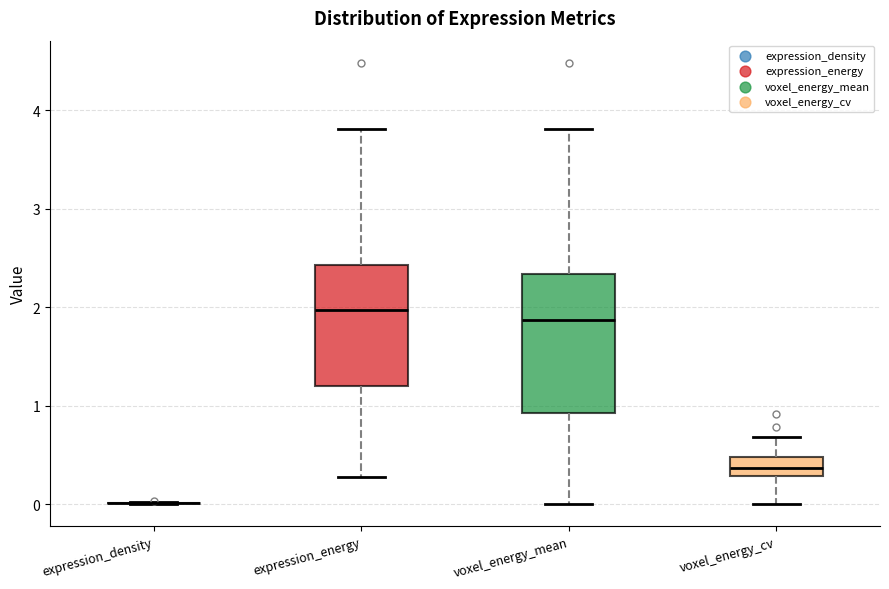

Which box is the tallest, from its lower edge to its upper edge?

voxel_energy_mean